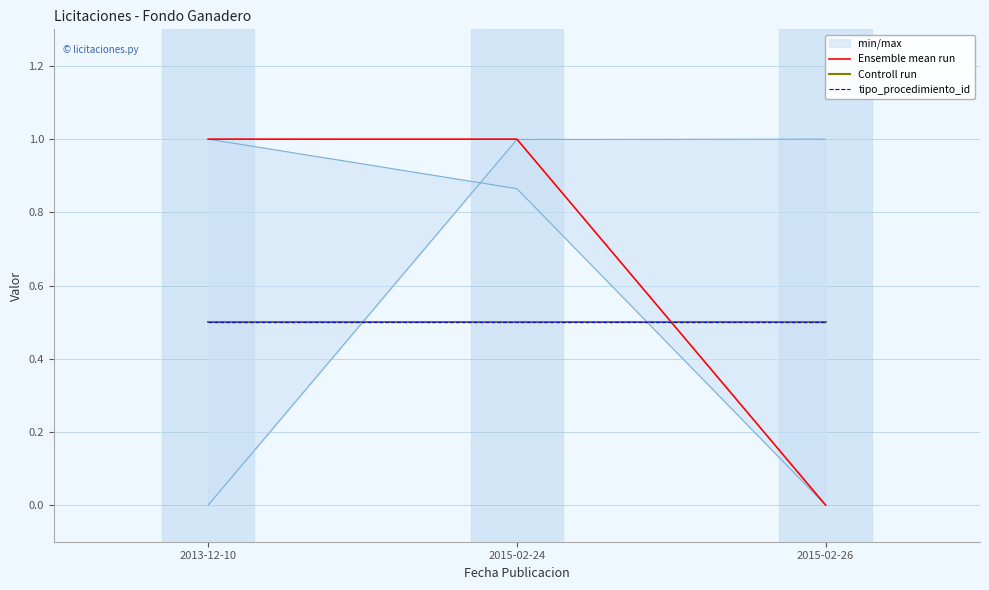

Does the chart display data point markers on the line(s)?

No